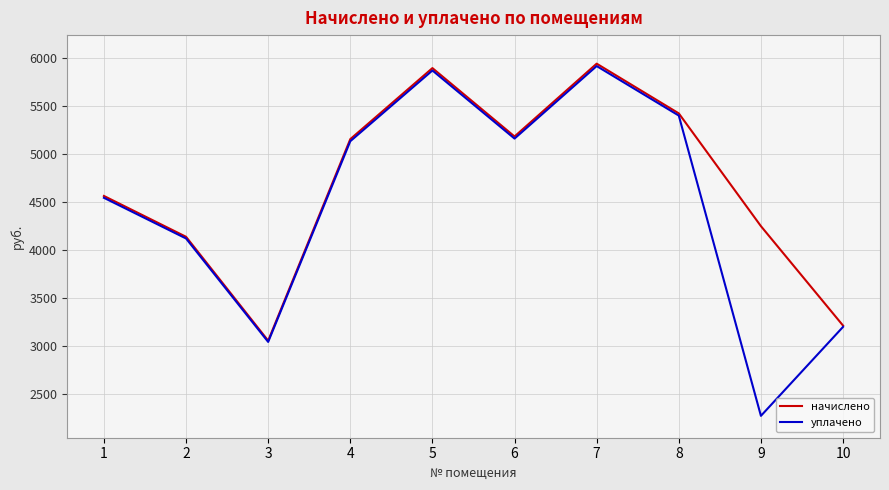

At 9, list the series in order from smallest to largest.

уплачено, начислено